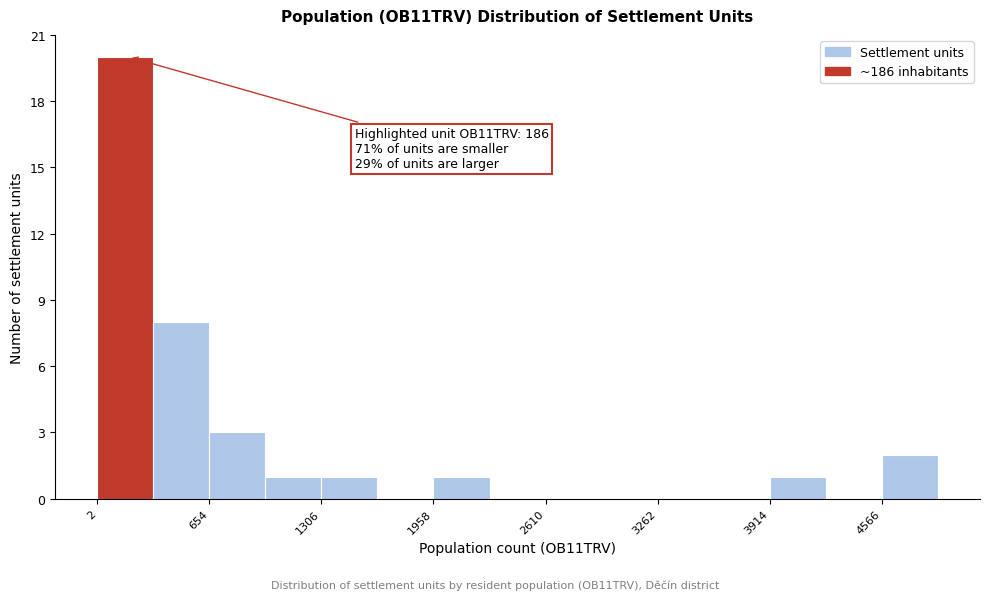

Read against the x-axis, roughly where is the centre of the tallest bar?

200